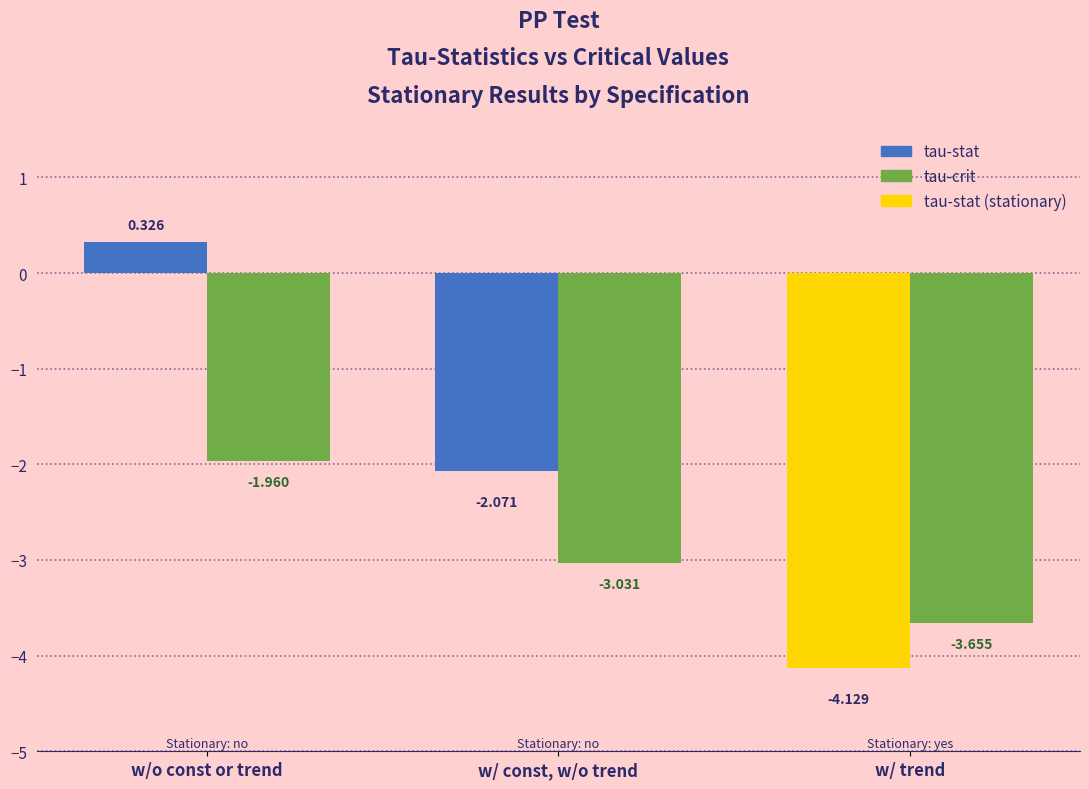

Which series changed the most between w/o const or trend and w/ trend?

tau-stat